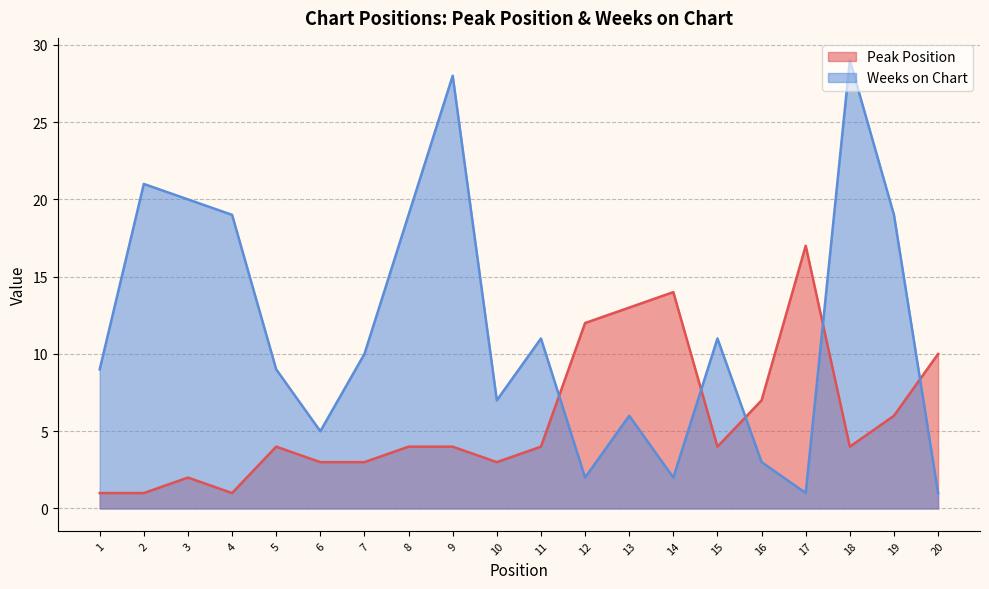

List the series in order of their overall mean, lowest first.

Peak Position, Weeks on Chart